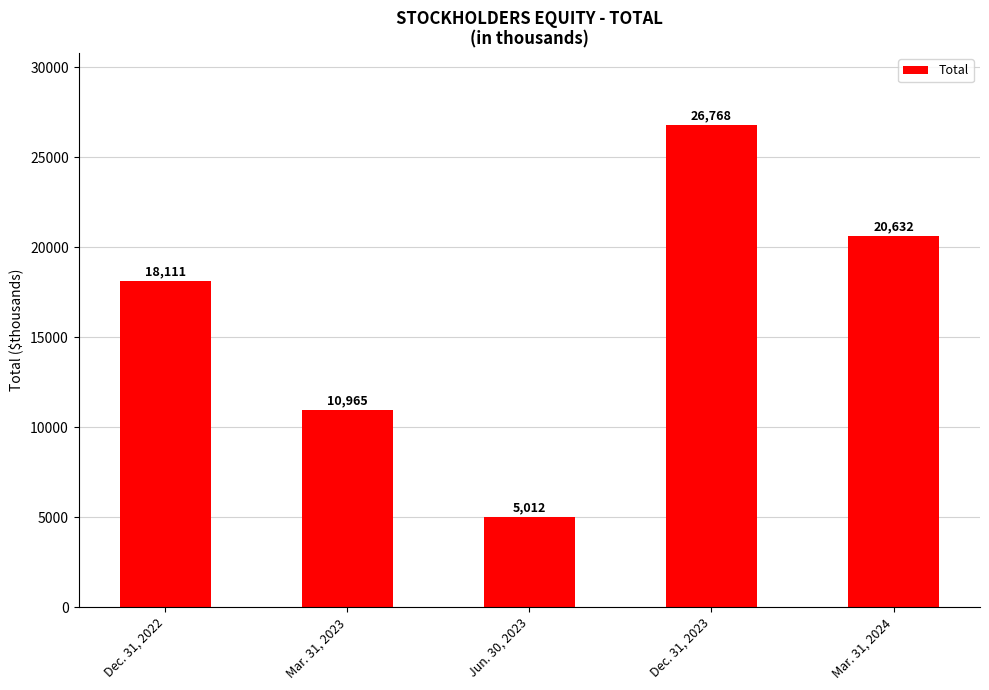

What is the ratio of the value at Dec. 31, 2023 to the value at Mar. 31, 2023?

2.4